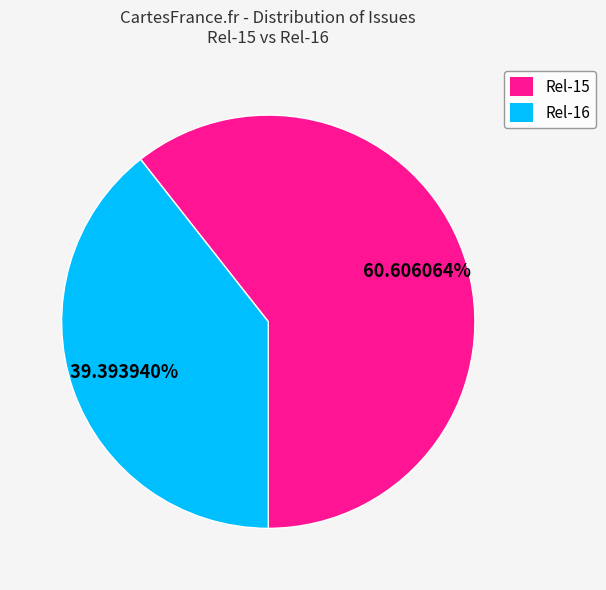

Is it true that Rel-15 is 61% of the pie?

True